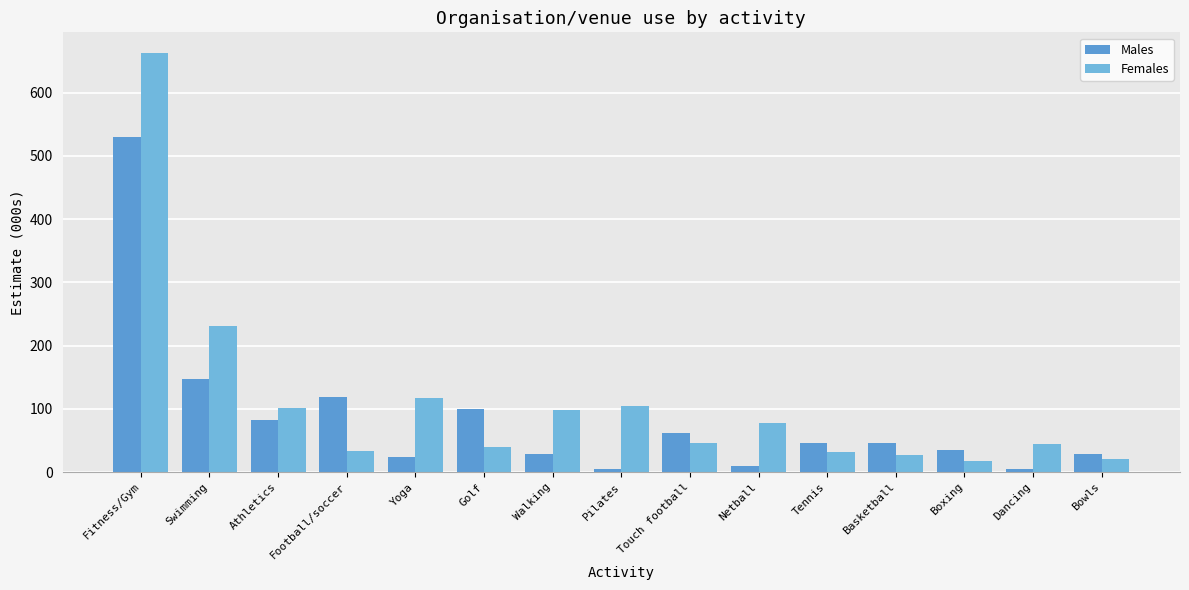

Which series has the largest total across all categories?

Females